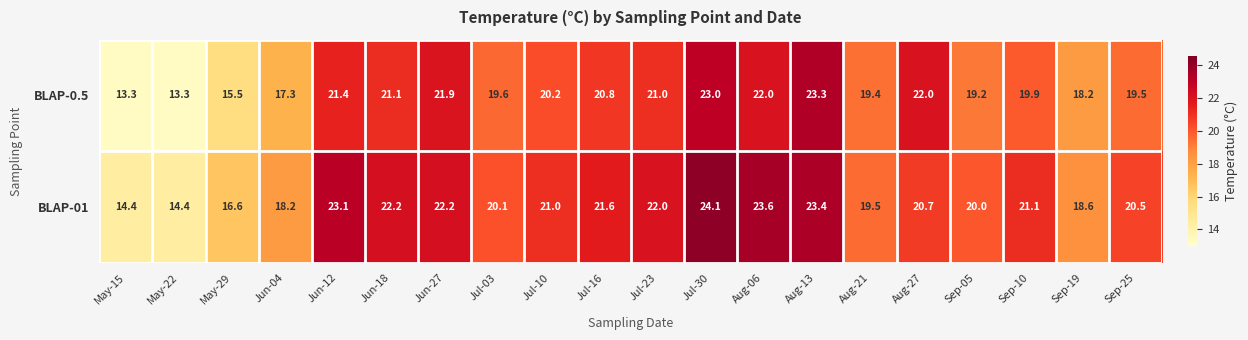

Where does the BLAP-01 series first go above 21?

Jun-12